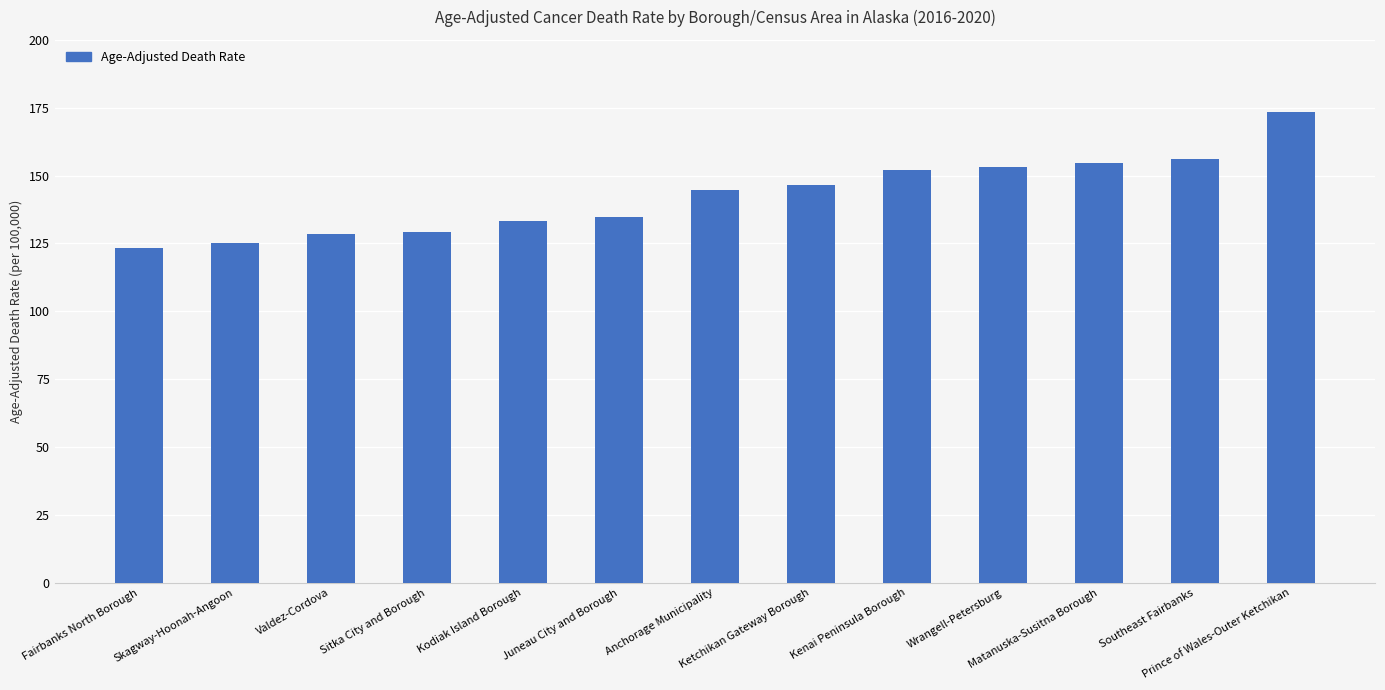

What is the sum of all values?

1854.5